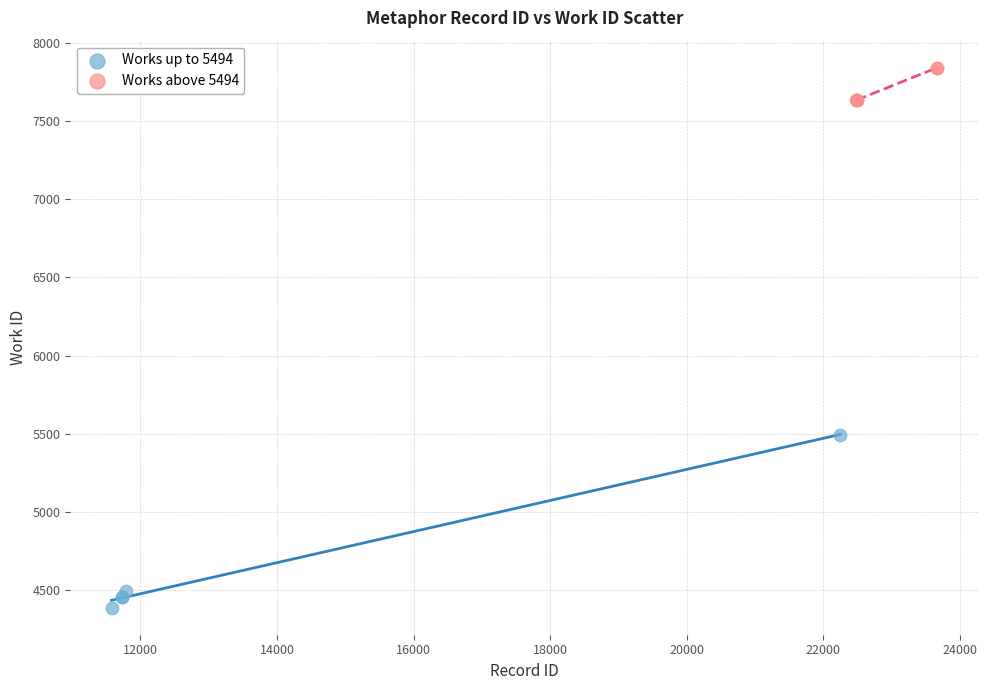

Which series contains the lowest Y value?

Works up to 5494